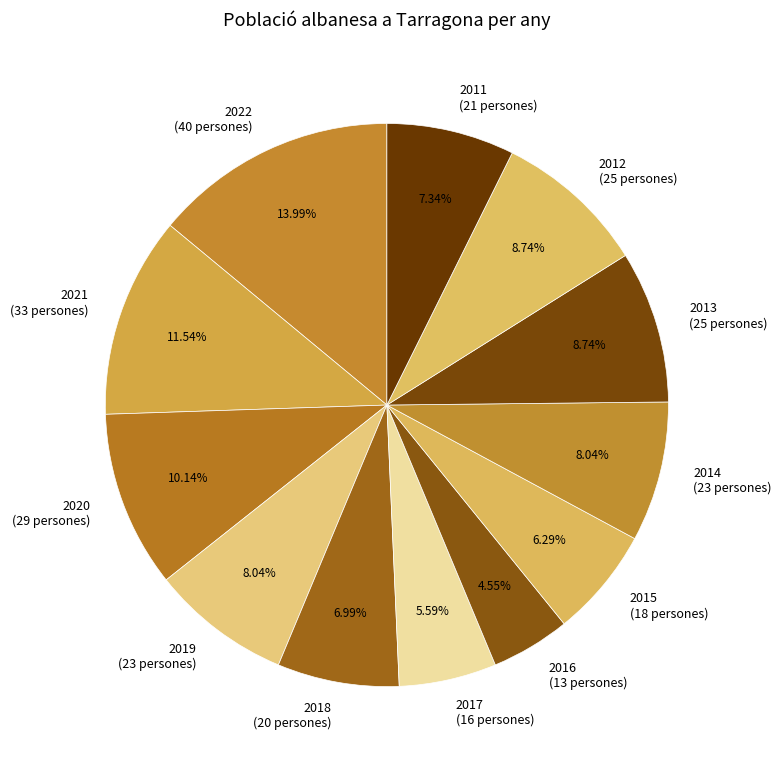

Does any single category account for the majority?

No